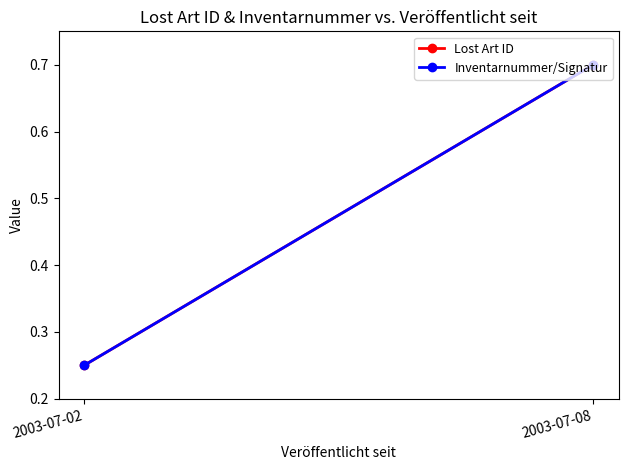

Reading left to right, extract all data points from this chart.

Lost Art ID: 2003-07-02=0.2	2003-07-08=0.7
Inventarnummer/Signatur: 2003-07-02=0.2	2003-07-08=0.7